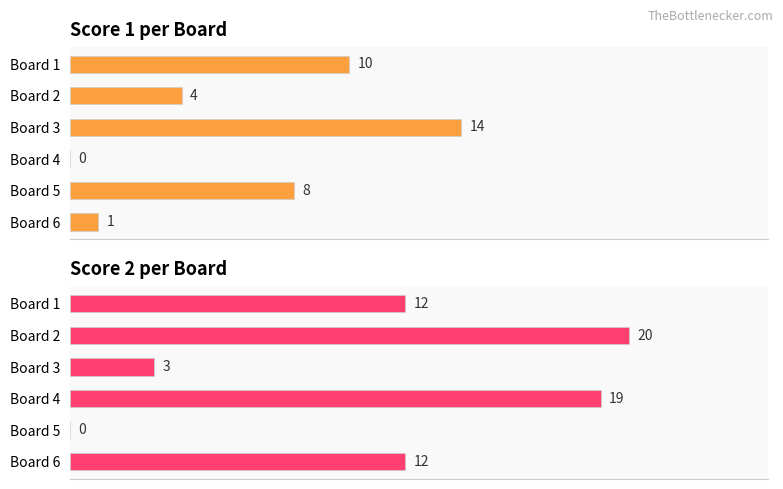

True or false: Score 2 has a value of 12 at 0.

True